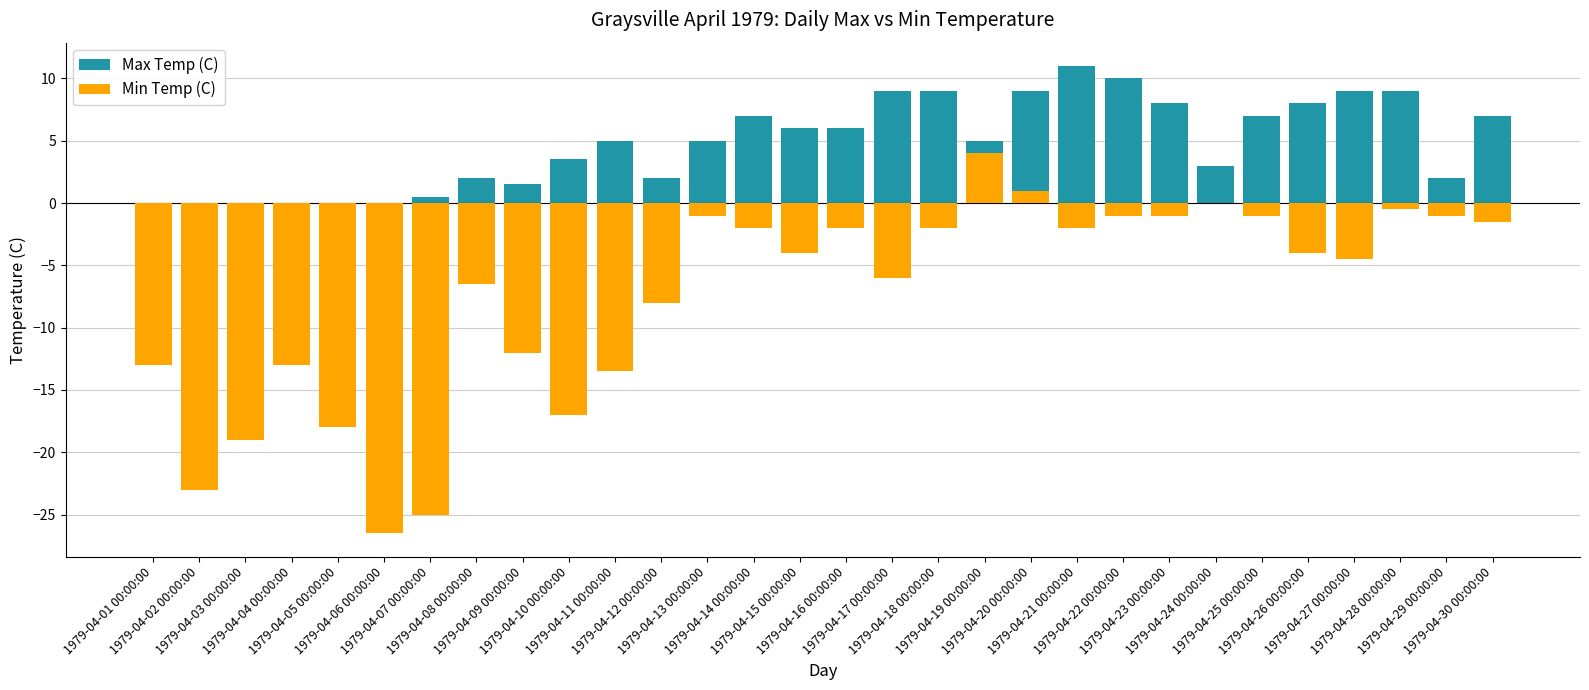

Which series has the largest total across all categories?

Max Temp (C)